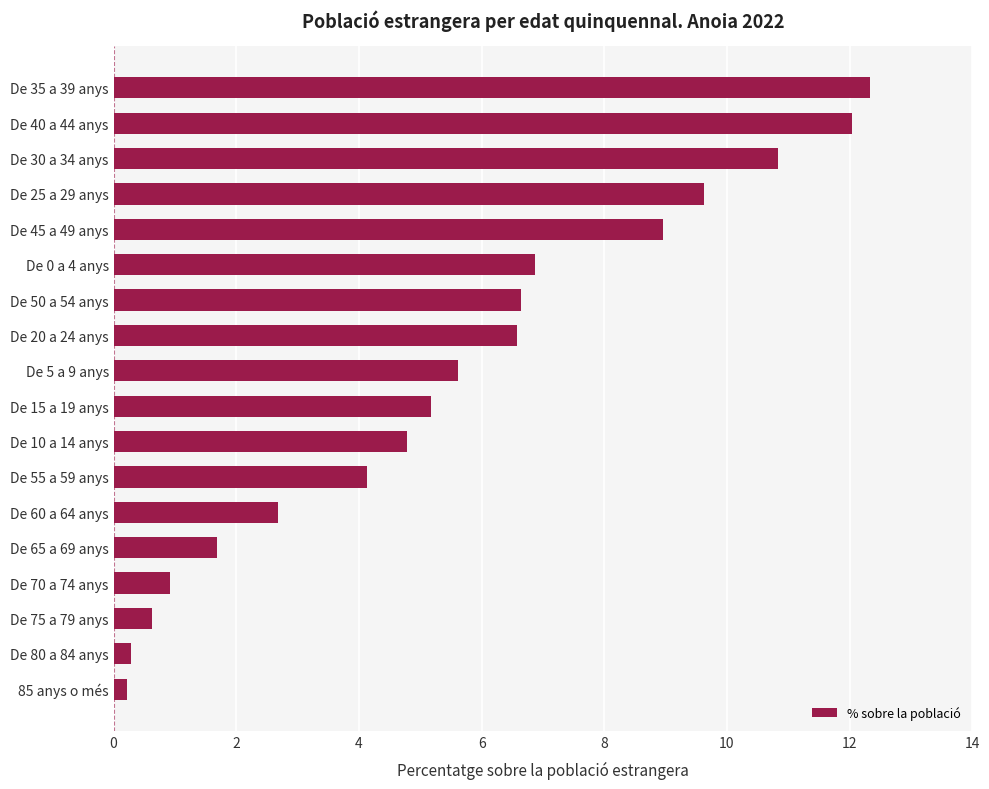

What is the minimum value shown in the chart?

0.2